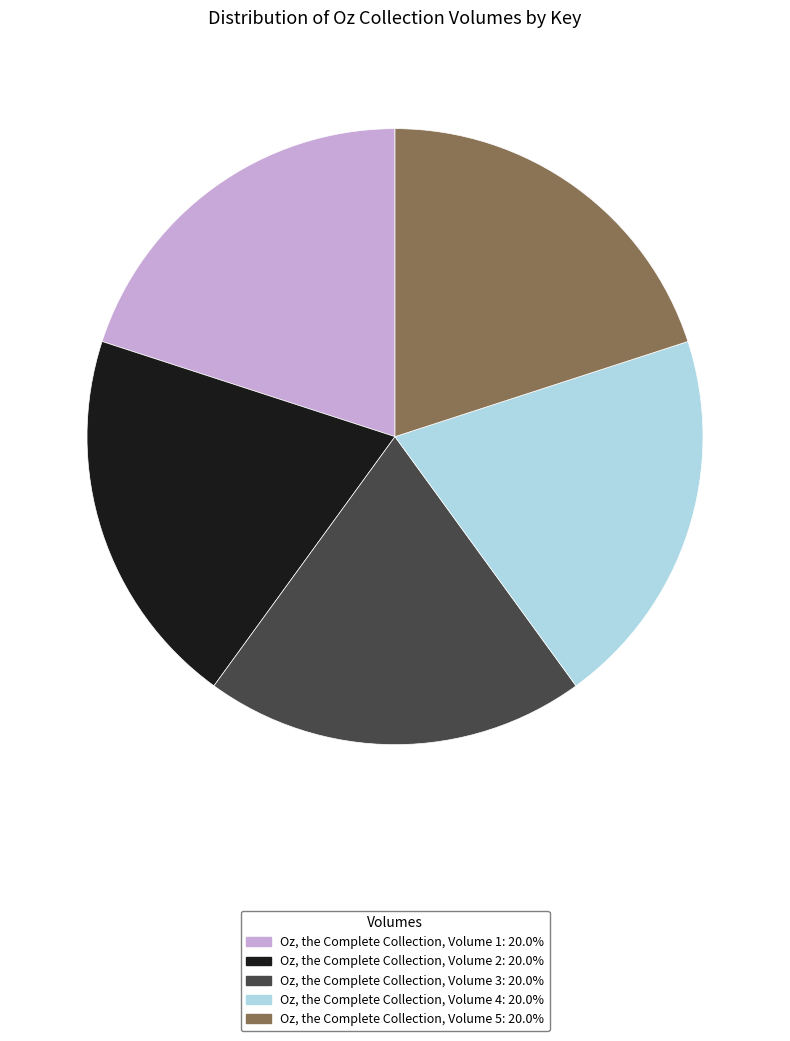

Approximately how many times larger is the value at Oz, the Complete Collection, Volume 1 compared to Oz, the Complete Collection, Volume 4?

1.0